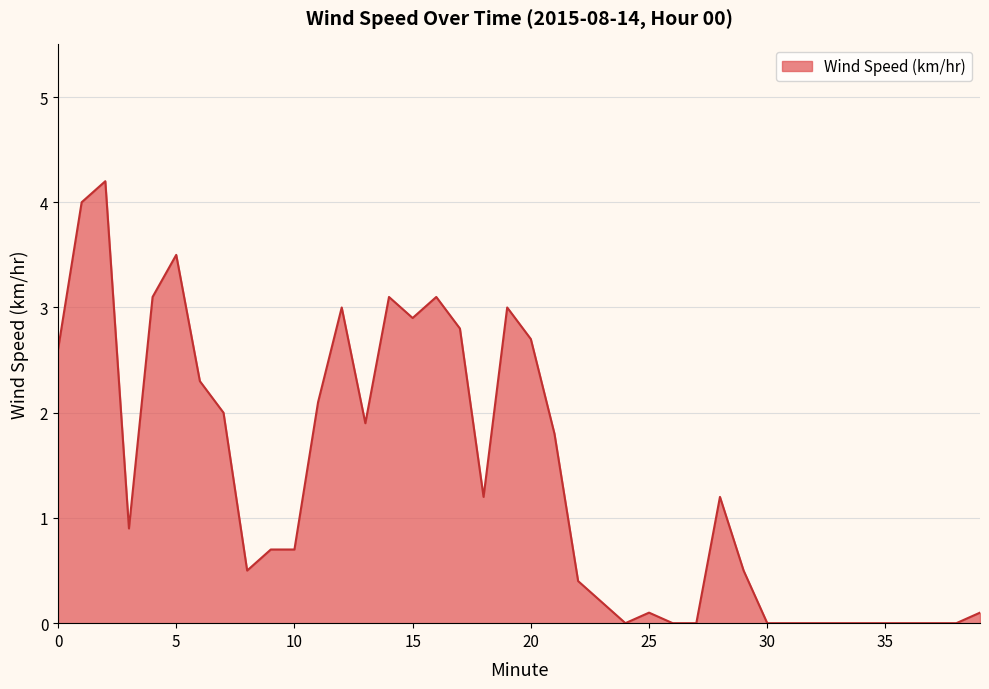

What is the greatest value displayed?

4.2